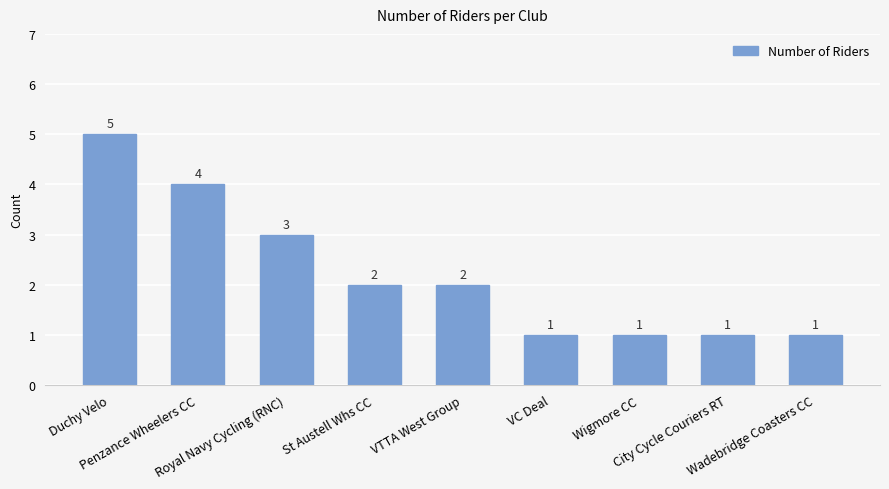

What is the value of the 8th bar from the left?

1